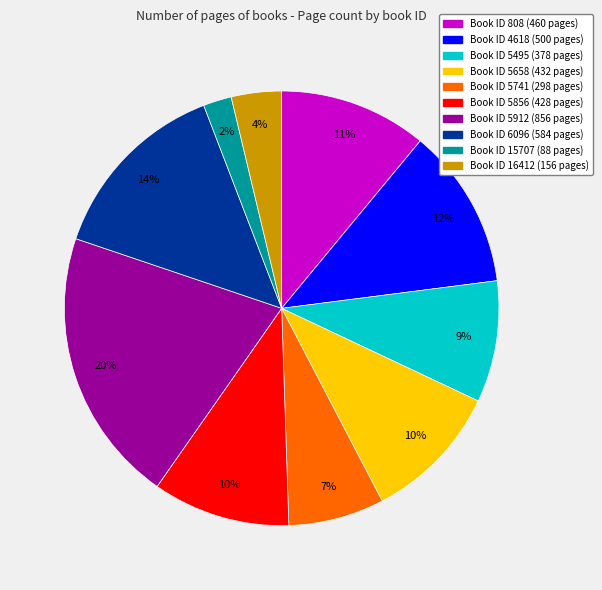

Is there any slice that represents more than half of the pie?

No